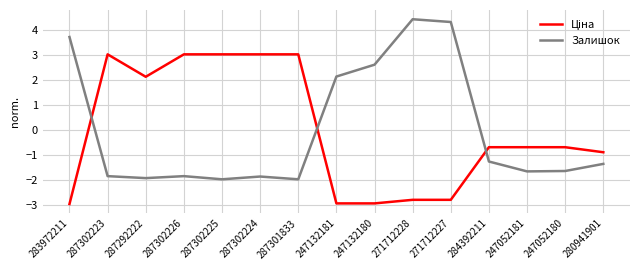

True or false: Залишок has a value of -1.1 at 287302224.

False